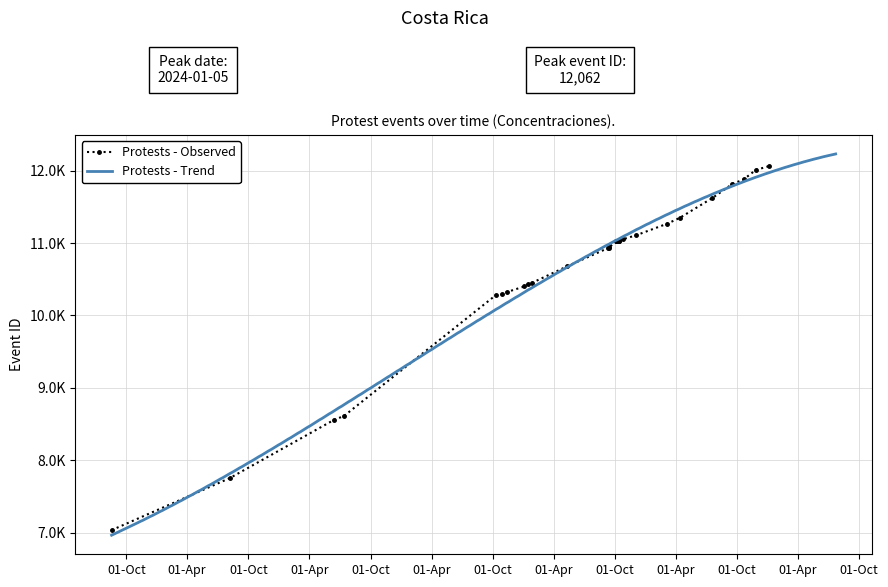

True or false: the data has more than 1 interior local peaks.

False